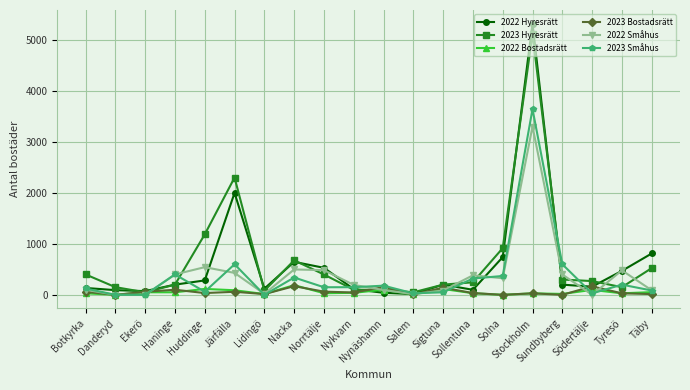

What is the label of the 2nd point from the left?

Danderyd